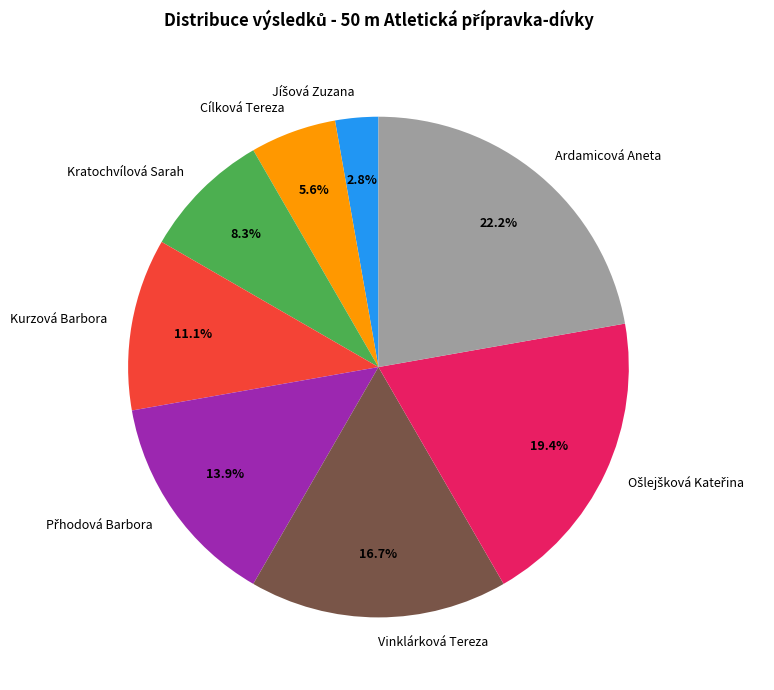

Does Kratochvílová Sarah account for over 50% of the chart?

No